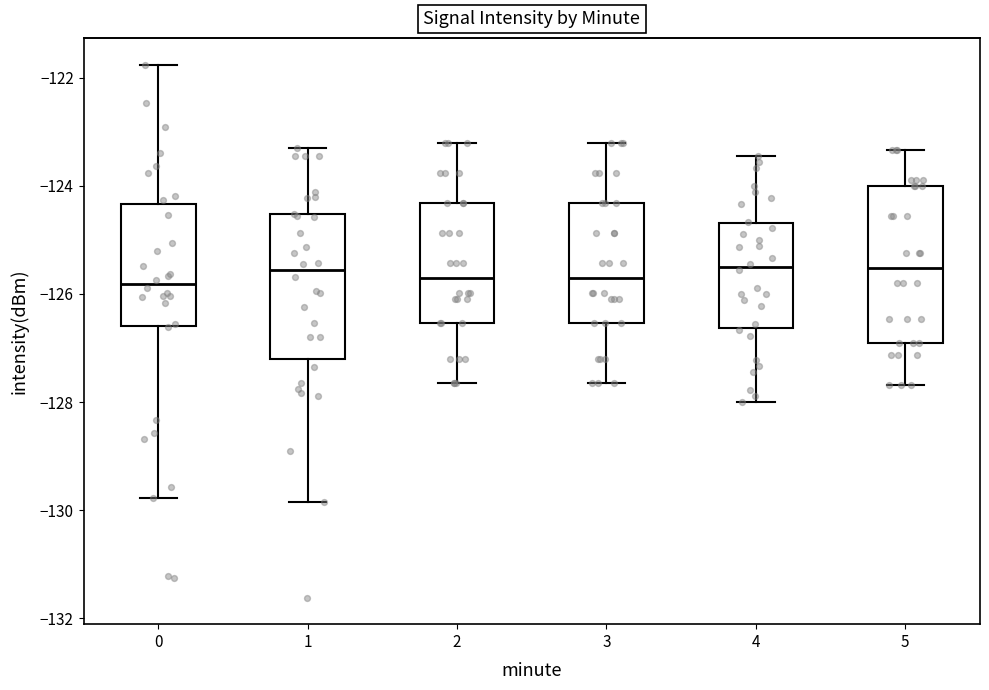

Reading left to right, transcribe this box plot: for each box, give where its median line is, the range the box spans, and where its two whiskers end, as read against the y-axis. The values are not printed on the chart, so give them approximately, as read against the axis.

0: median -125.8, box -126.6 to -124.4, whiskers -129.8 to -121.8
1: median -125.6, box -127.2 to -124.6, whiskers -129.8 to -123.4
2: median -125.8, box -126.6 to -124.4, whiskers -127.6 to -123.2
3: median -125.8, box -126.6 to -124.4, whiskers -127.6 to -123.2
4: median -125.4, box -126.6 to -124.6, whiskers -128.0 to -123.4
5: median -125.6, box -127.0 to -124.0, whiskers -127.6 to -123.4